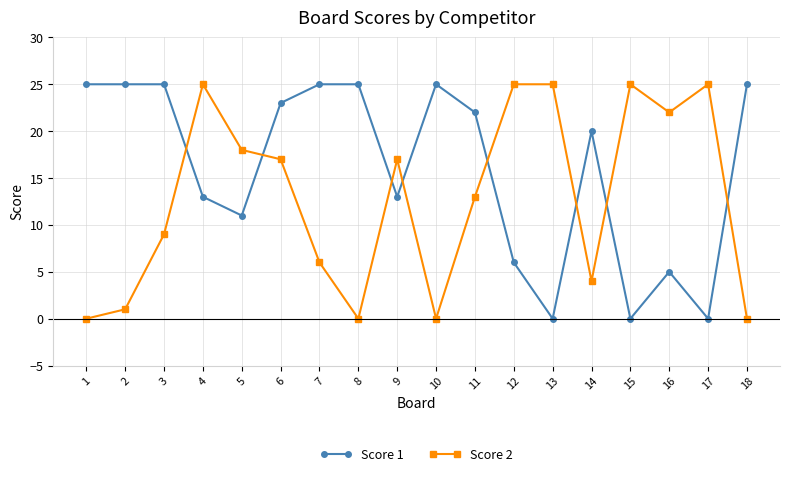

Between which two adjacent categories do Score 1 and Score 2 first intersect?

3 and 4